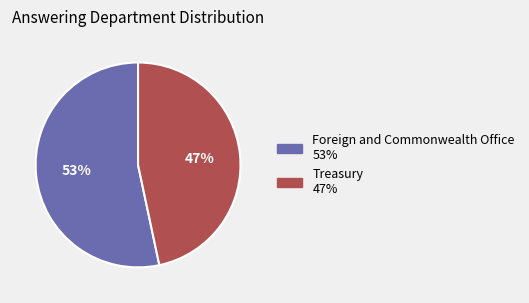

What percentage is the Foreign and Commonwealth Office slice, to the nearest percent?

53%